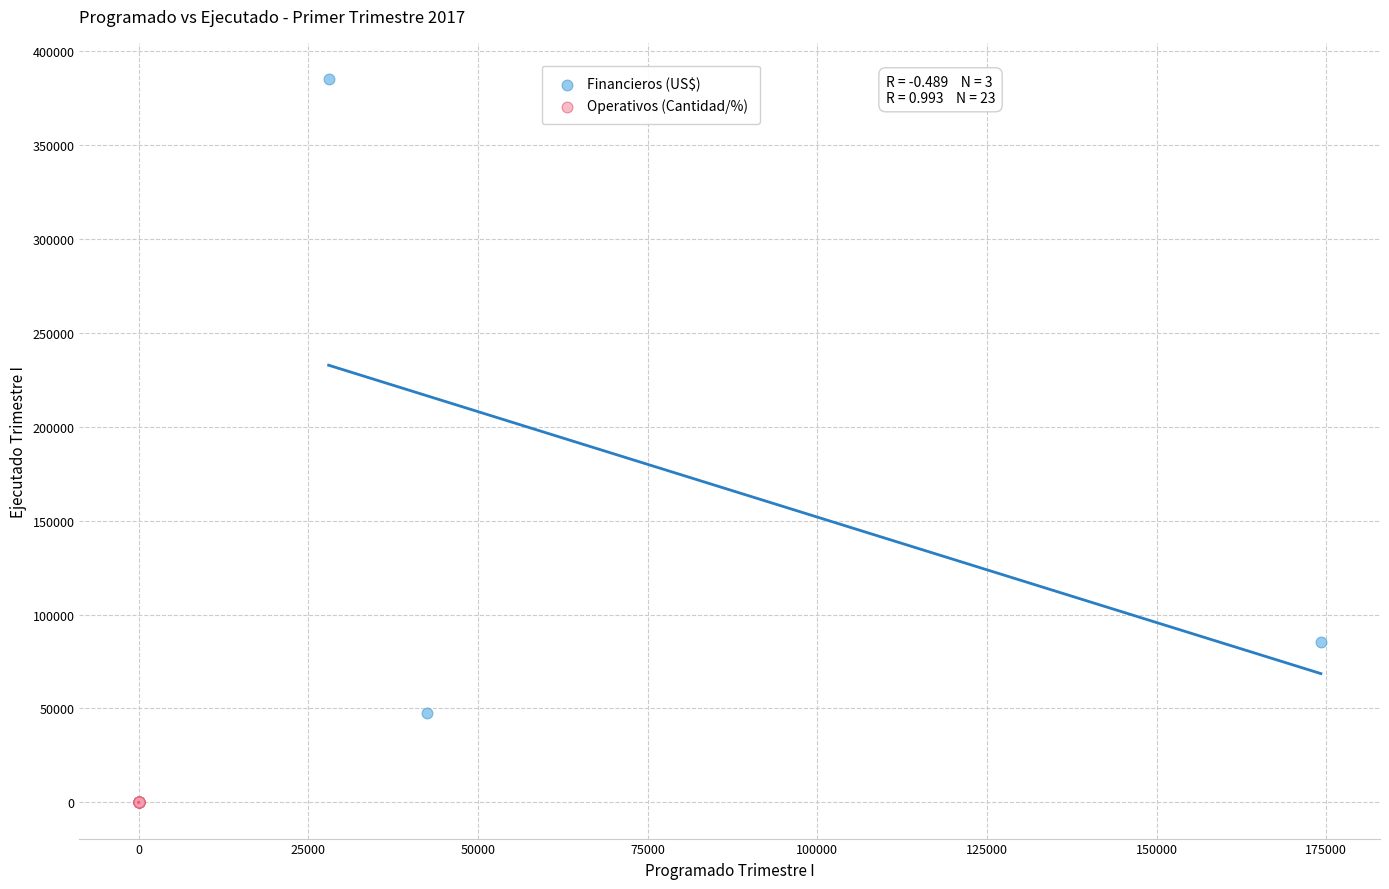

Which series has the widest spread of Y values?

Financieros (US$)